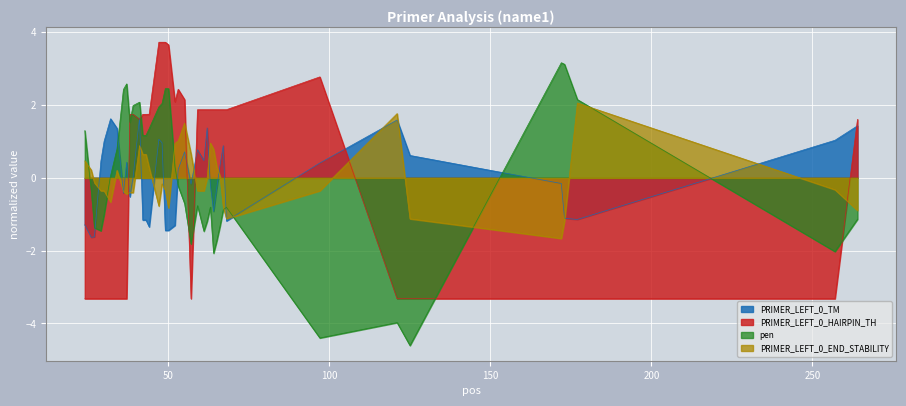

What is the maximum value shown in the chart?

3.7